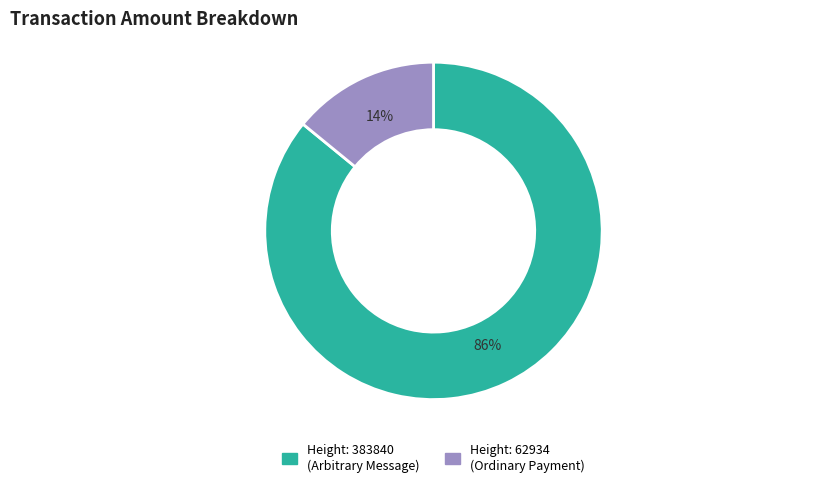

Rank the categories by value from lowest to highest.

Height: 62934 (Ordinary Payment), Height: 383840 (Arbitrary Message)